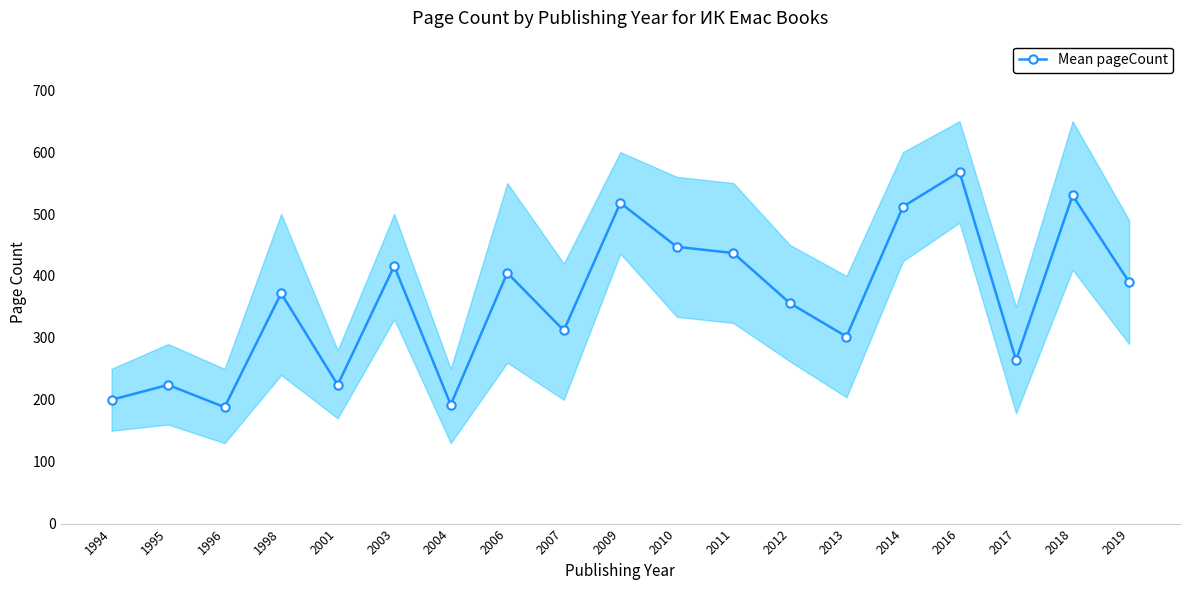

What is the difference between the values at 2003 and 1998?

44